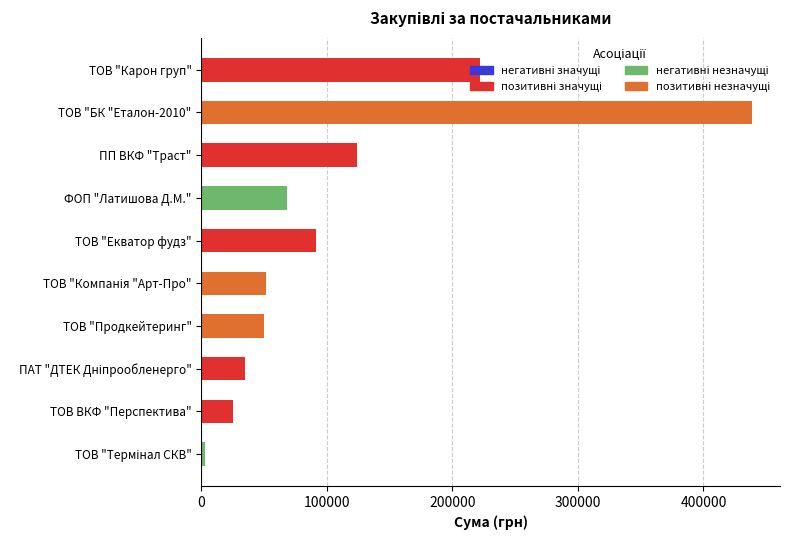

How many bars are there in total?

10